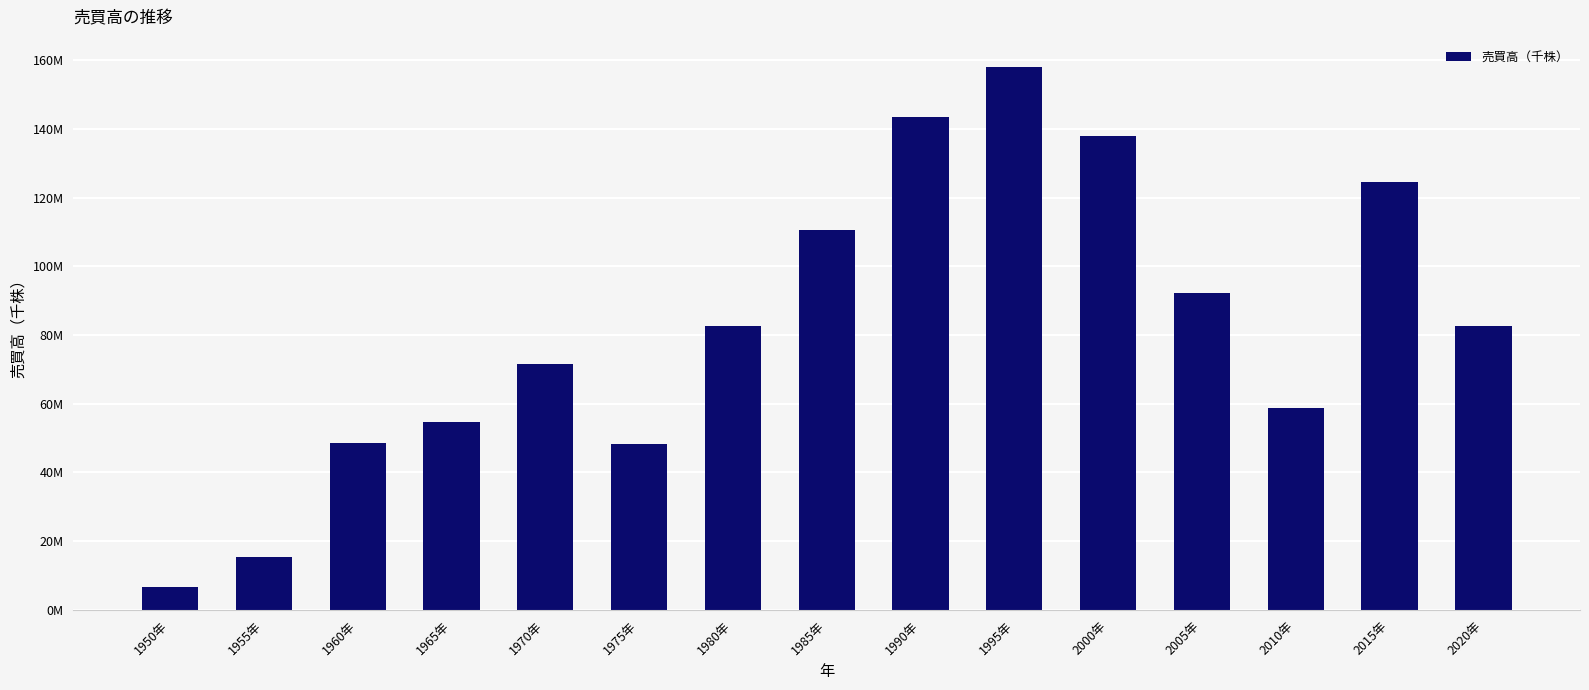

What is the value of the 9th bar from the left?

143458000